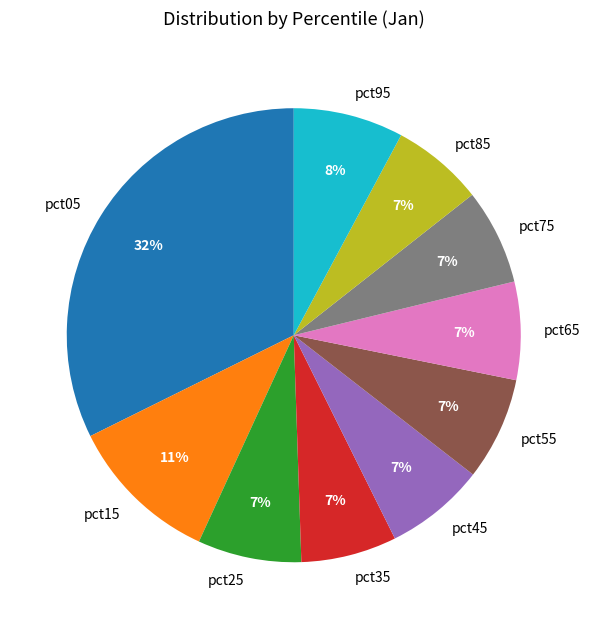

True or false: pct05 accounts for 27% of the total.

False